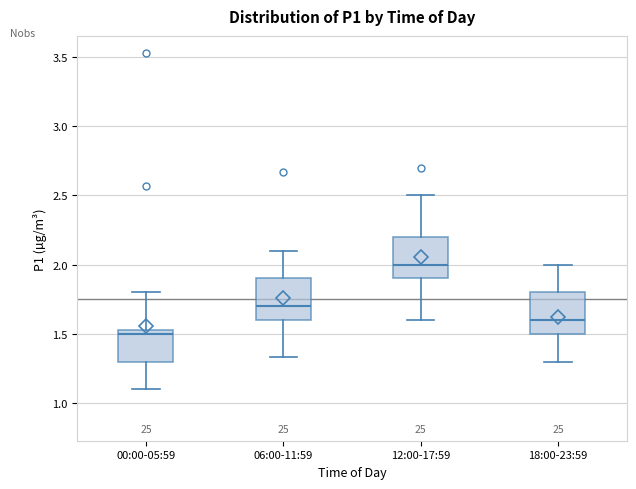

Which box's median line is the highest?

12:00-17:59